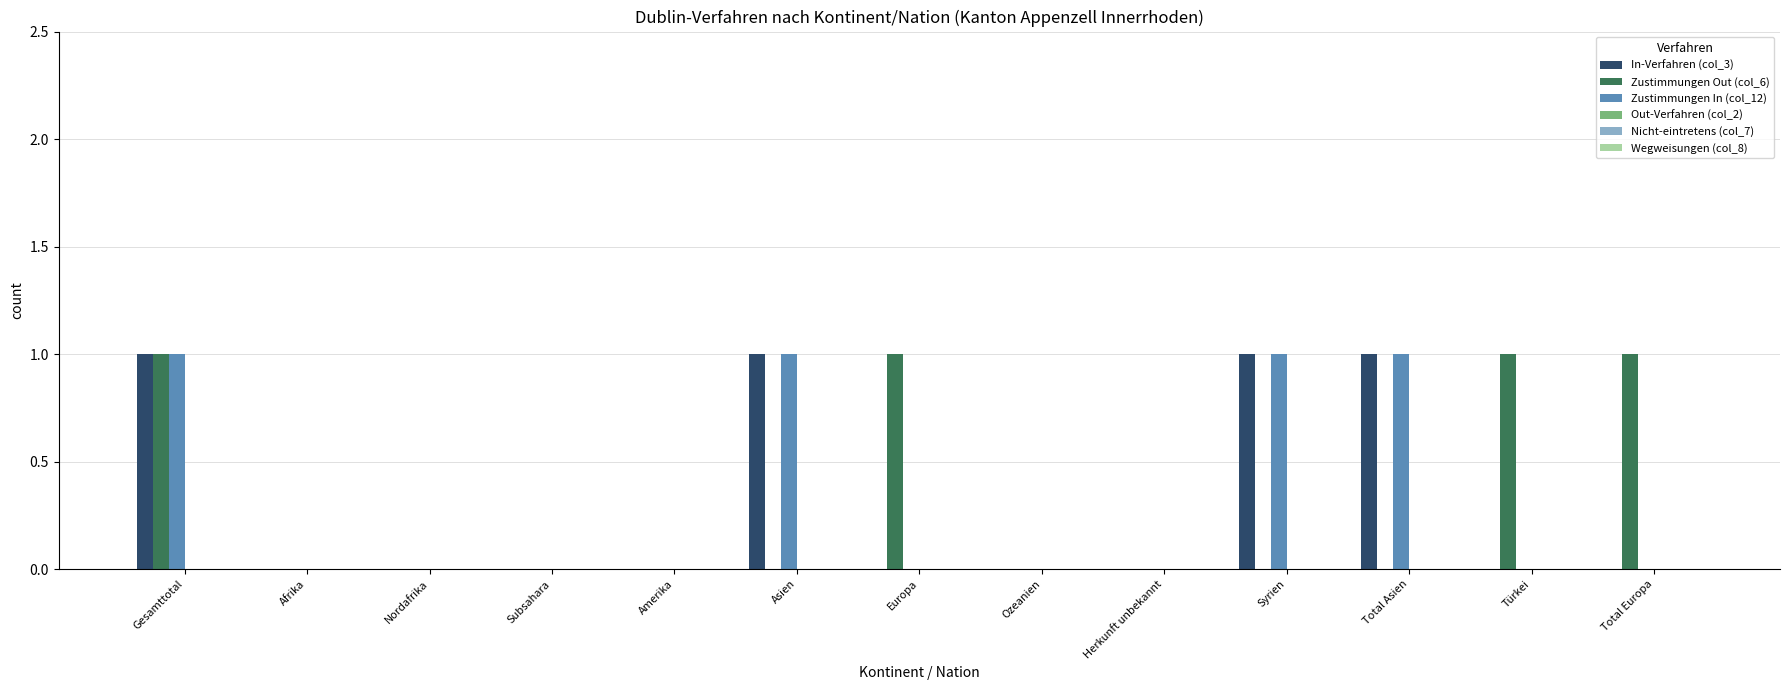

True or false: Zustimmungen In (col_12) has a value of 1 at Asien.

True